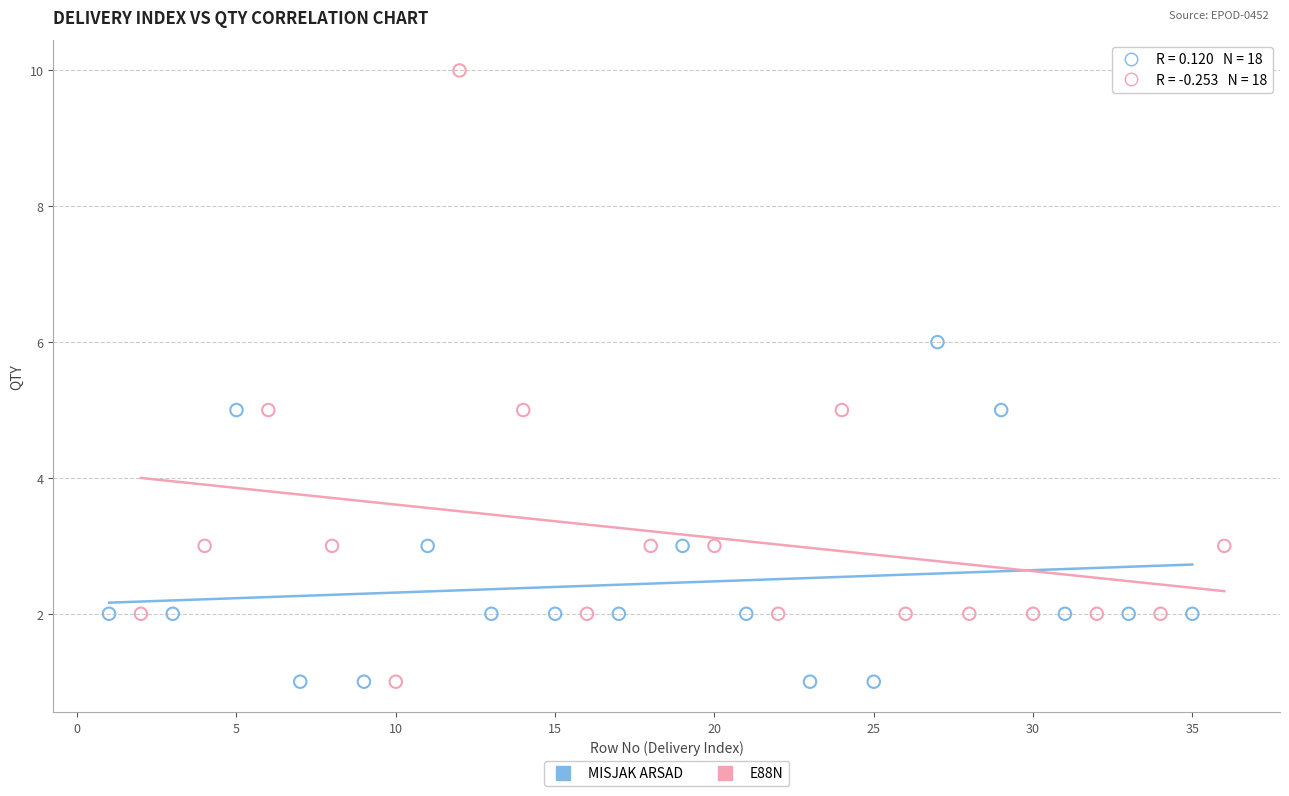

Which series has the largest Y range (max minus min)?

E88N